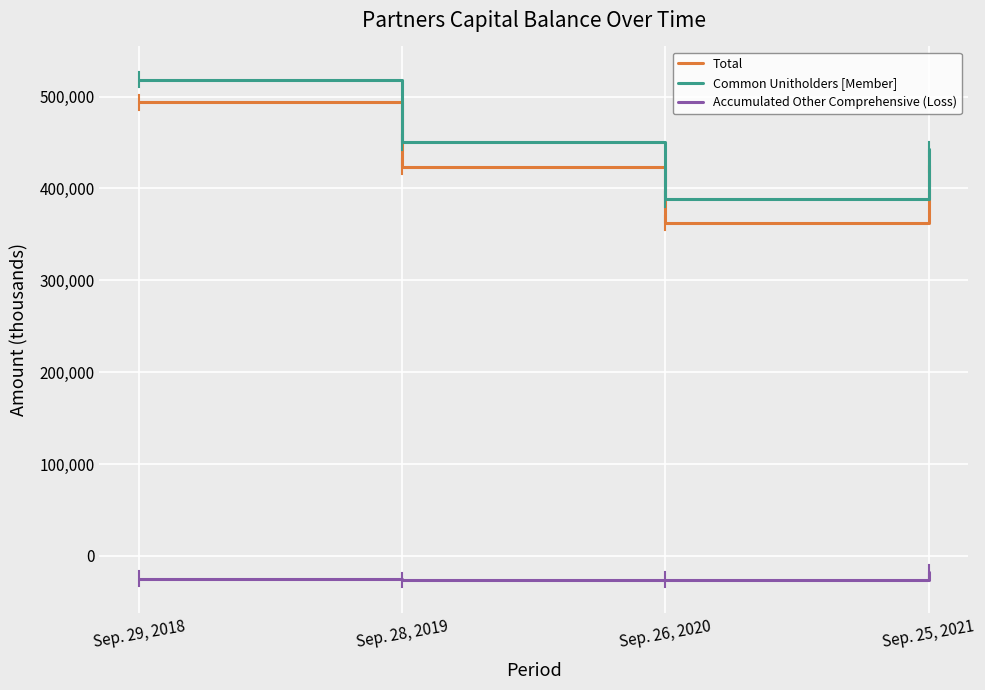

Which category has the highest value across all series?

Sep. 29, 2018